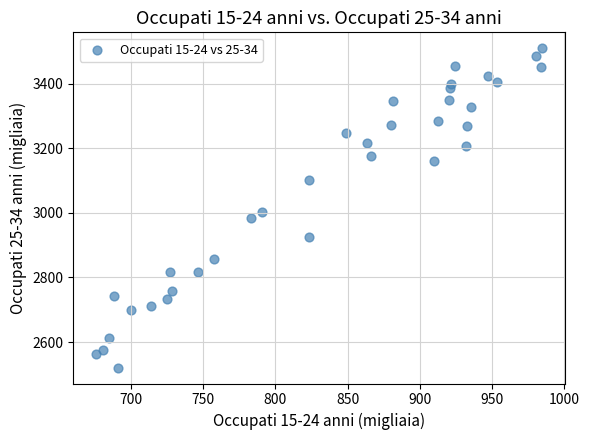

What Y value in the scatter plot is closest to 3015?

3003.1